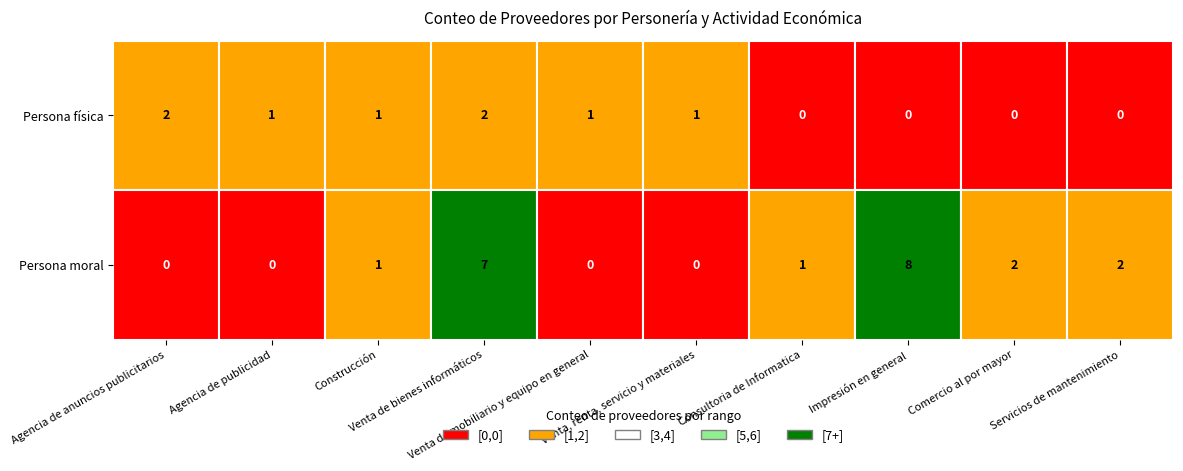

Reading left to right, what are all the values shown in this chart?

Persona física: 2	1	1	2	1	1	0	0	0	0
Persona moral: 0	0	1	7	0	0	1	8	2	2